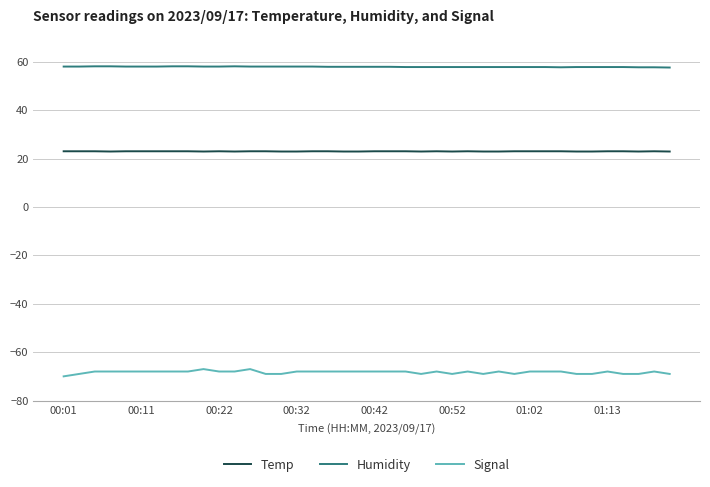

What is the maximum value shown in the chart?

58.1